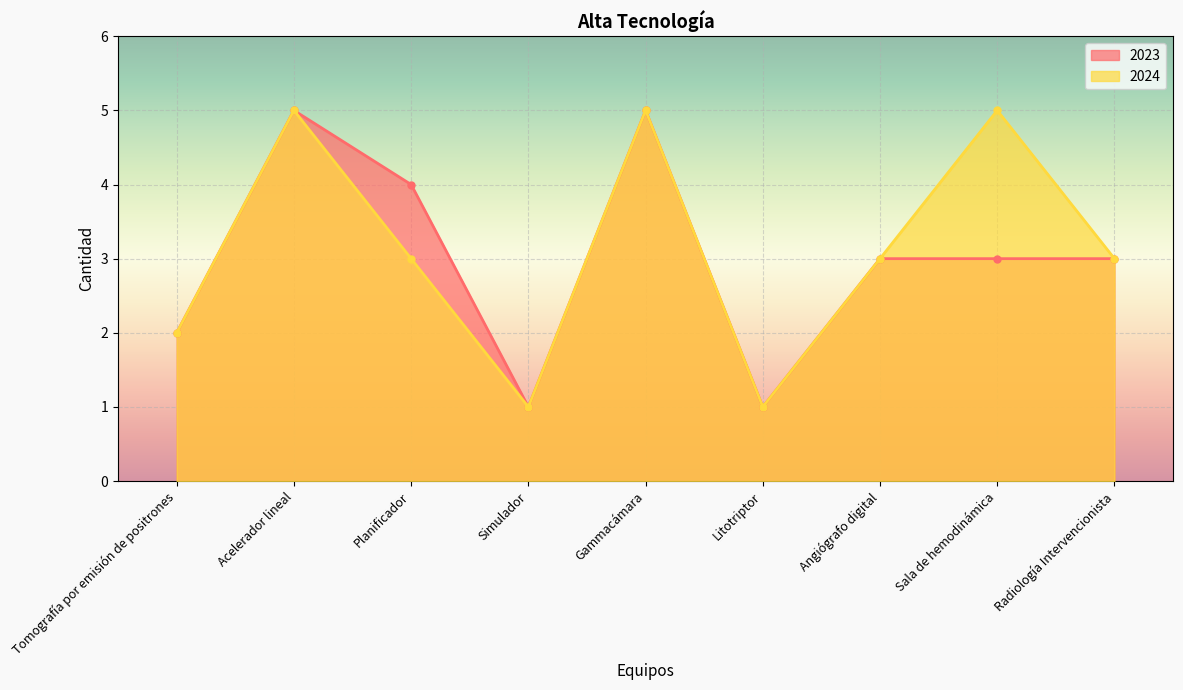

True or false: 2023 and 2024 cross at least once.

False